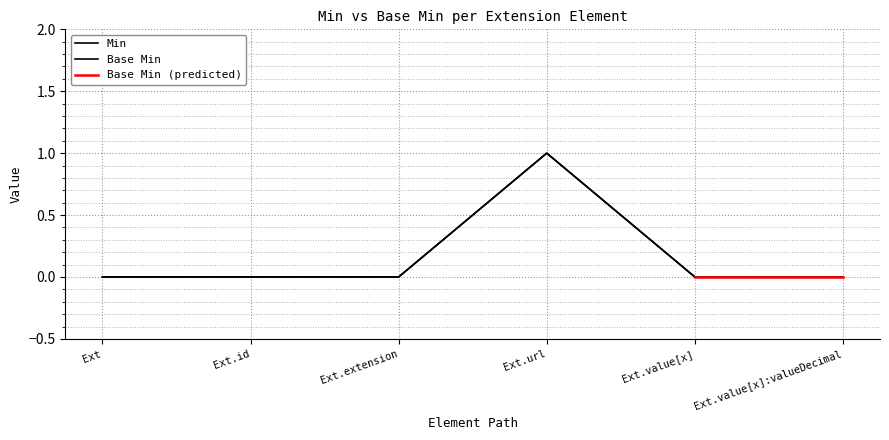

List the labels in order of value, smallest first.

Ext, Ext.id, Ext.extension, Ext.value[x], Ext.value[x]:valueDecimal, Ext.url